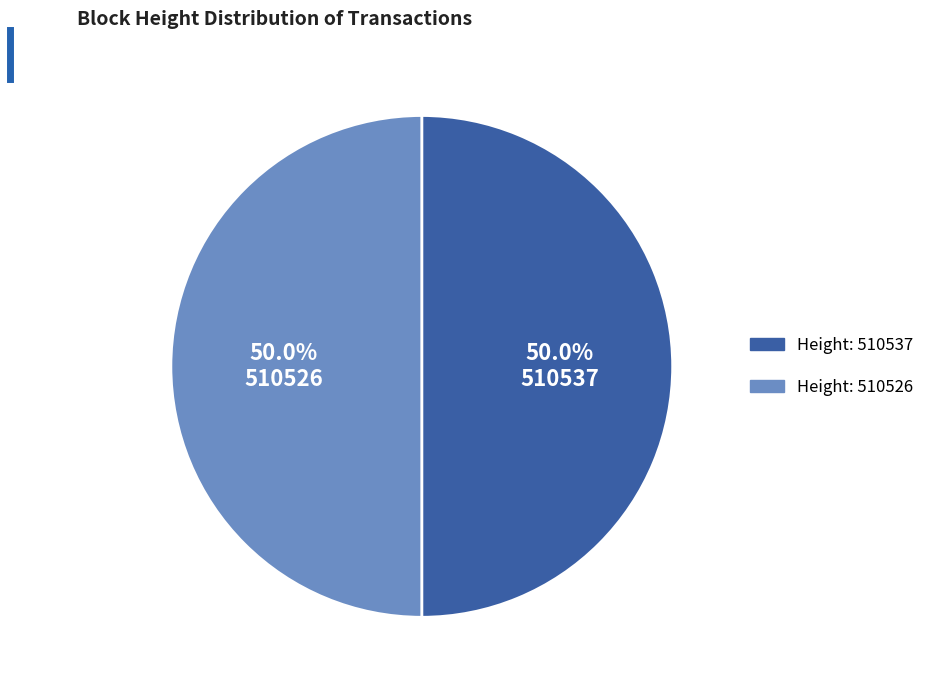

How many segments does this pie chart have?

2